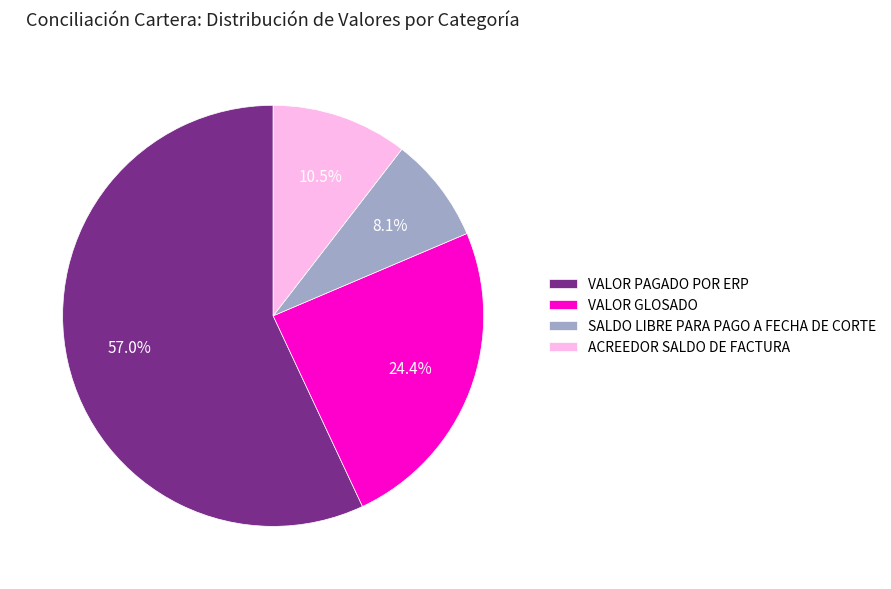

To the nearest percent, what portion does VALOR GLOSADO represent?

24%